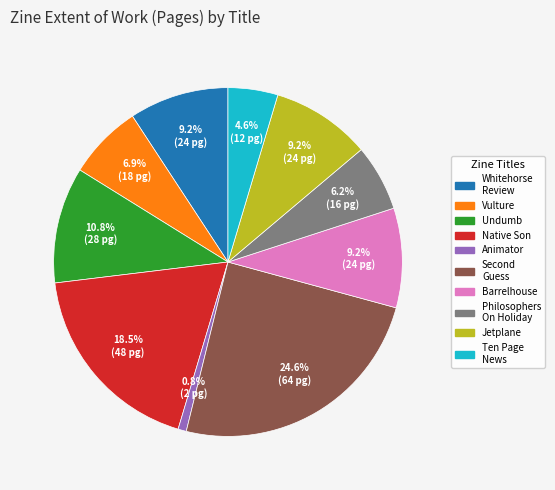

What portion of the pie excludes Whitehorse Review?

90.8%